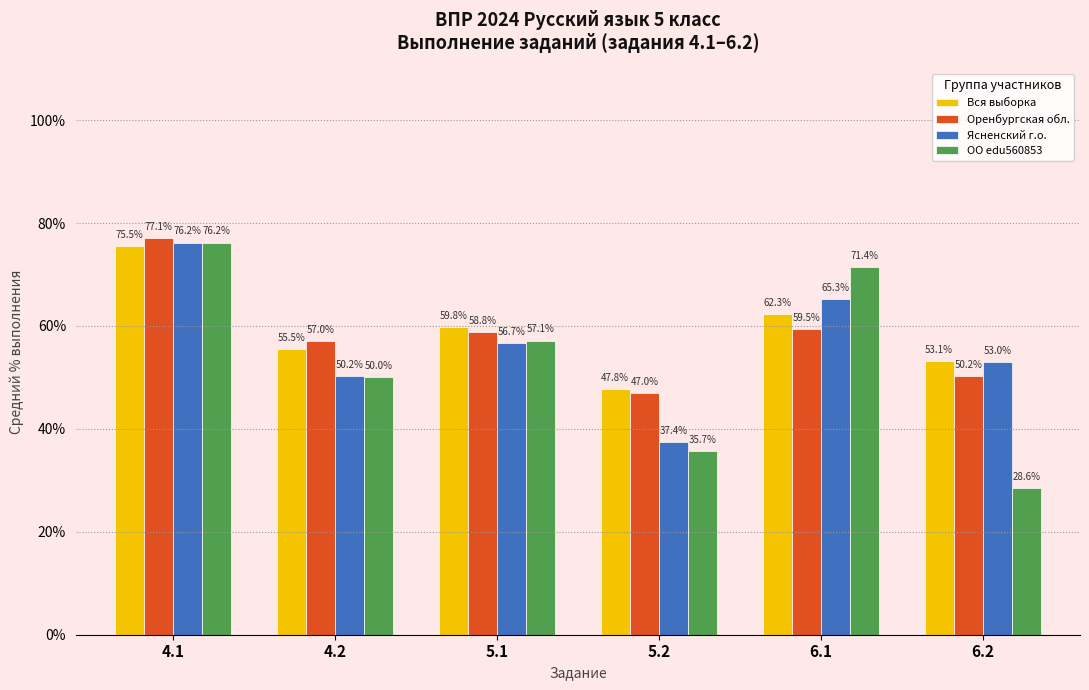

What is the maximum value shown in the chart?

77.1